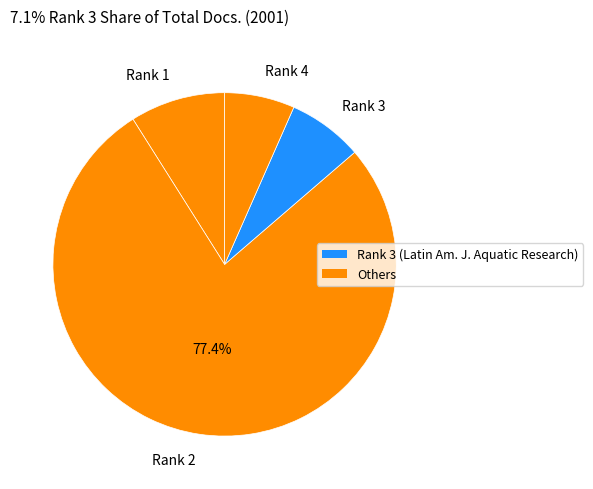

To the nearest percent, what is the difference between the largest and smallest slice percentages?

71%